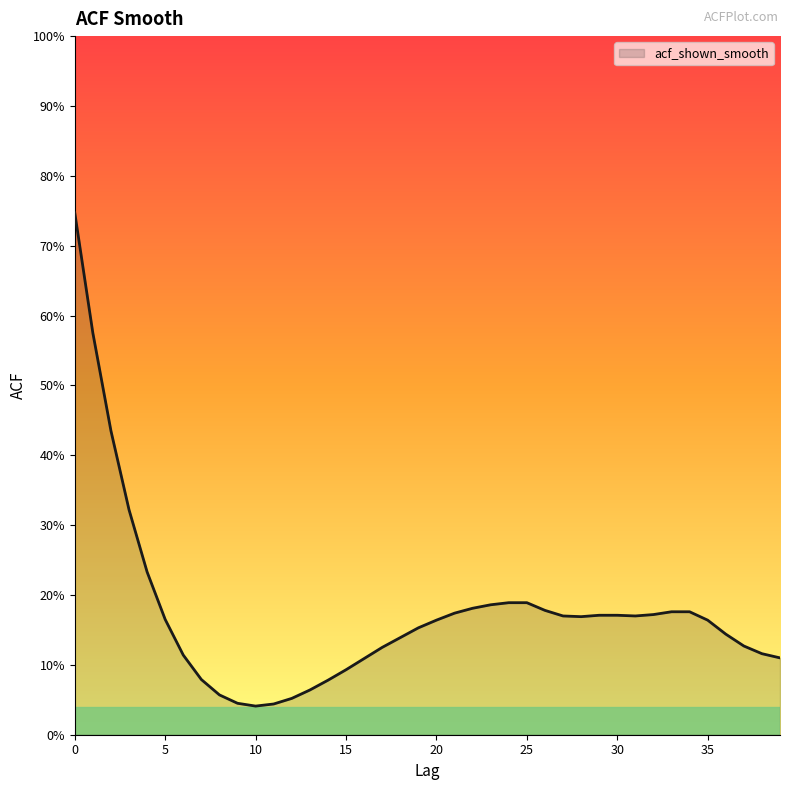

What is the difference between the second highest and minimum values?

0.5